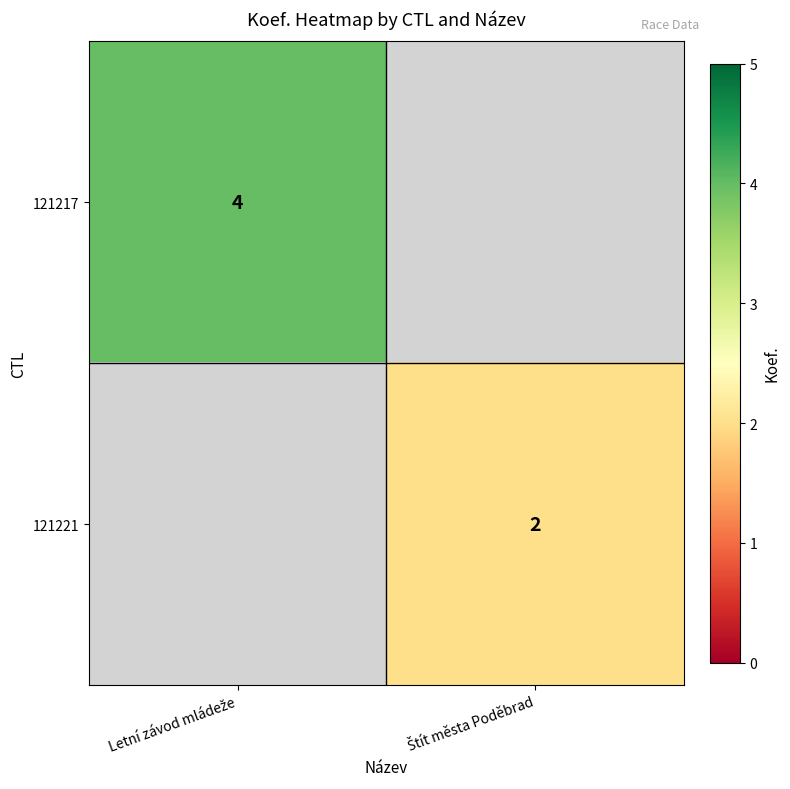

Is the value of 121221 at Letní závod mládeže greater than the value of 121217 at Štít města Poděbrad?

No